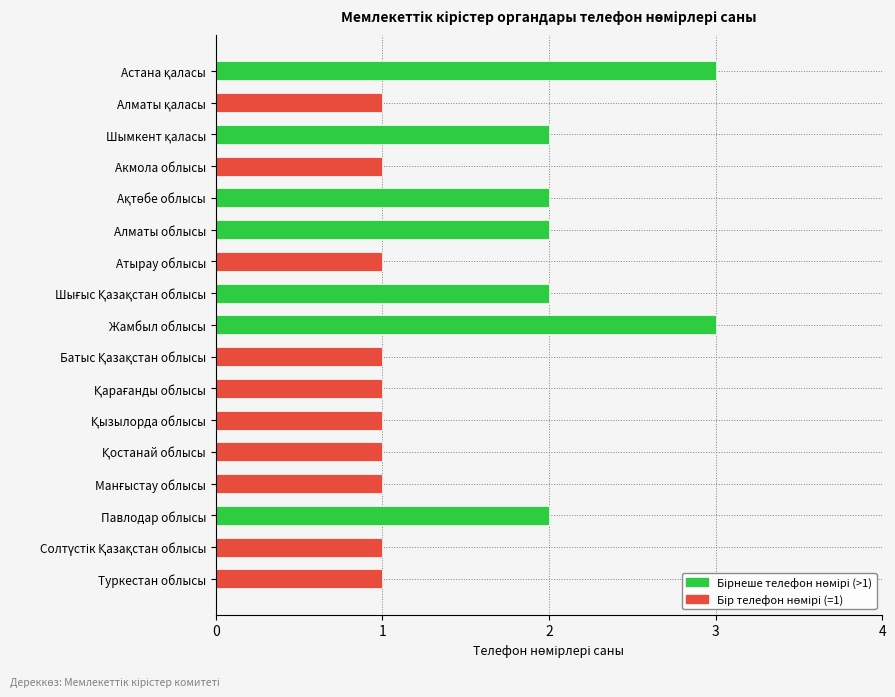

Reading top to bottom, transcribe all the data shown in this chart.

3	1	2	1	2	2	1	2	3	1	1	1	1	1	2	1	1